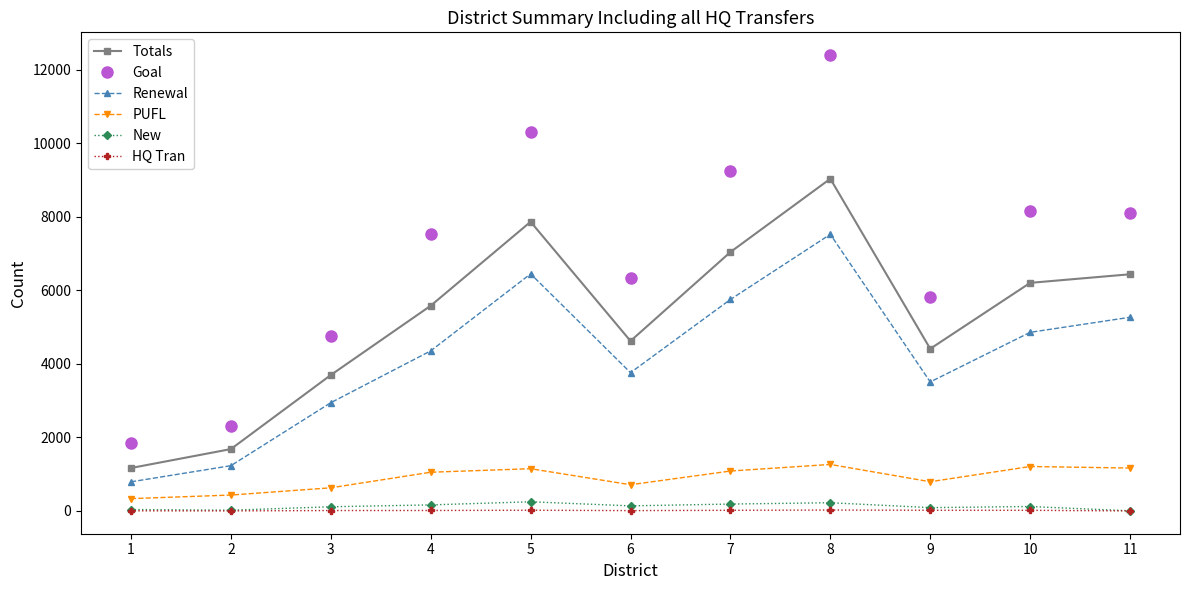

True or false: Totals has a value of 1520 at 11.

False